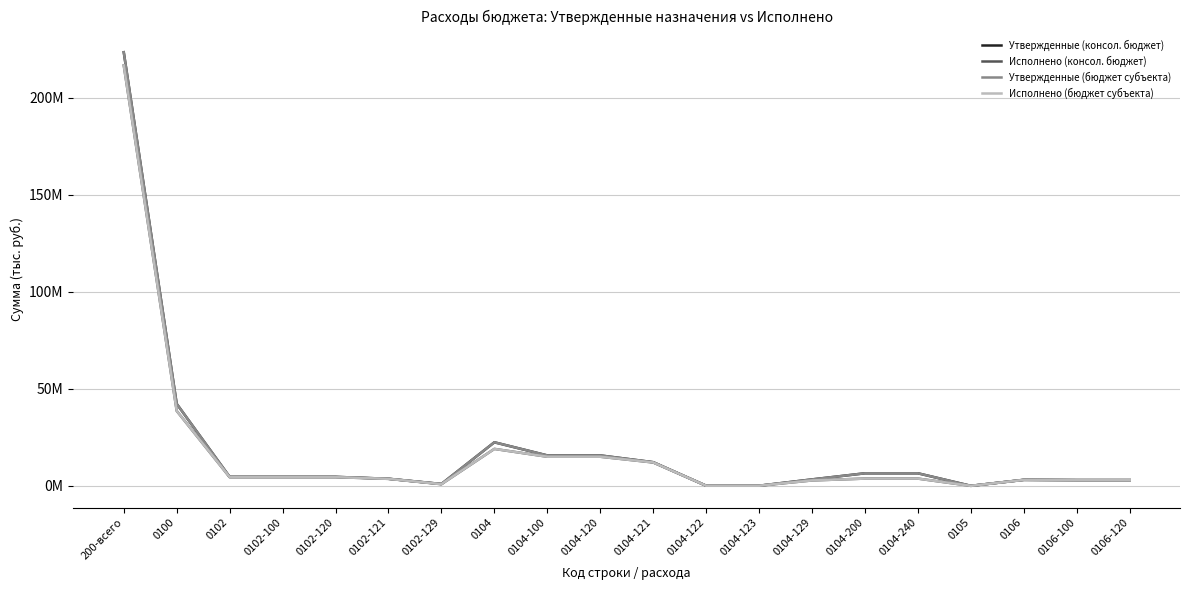

Does the chart have visible grid lines?

Yes